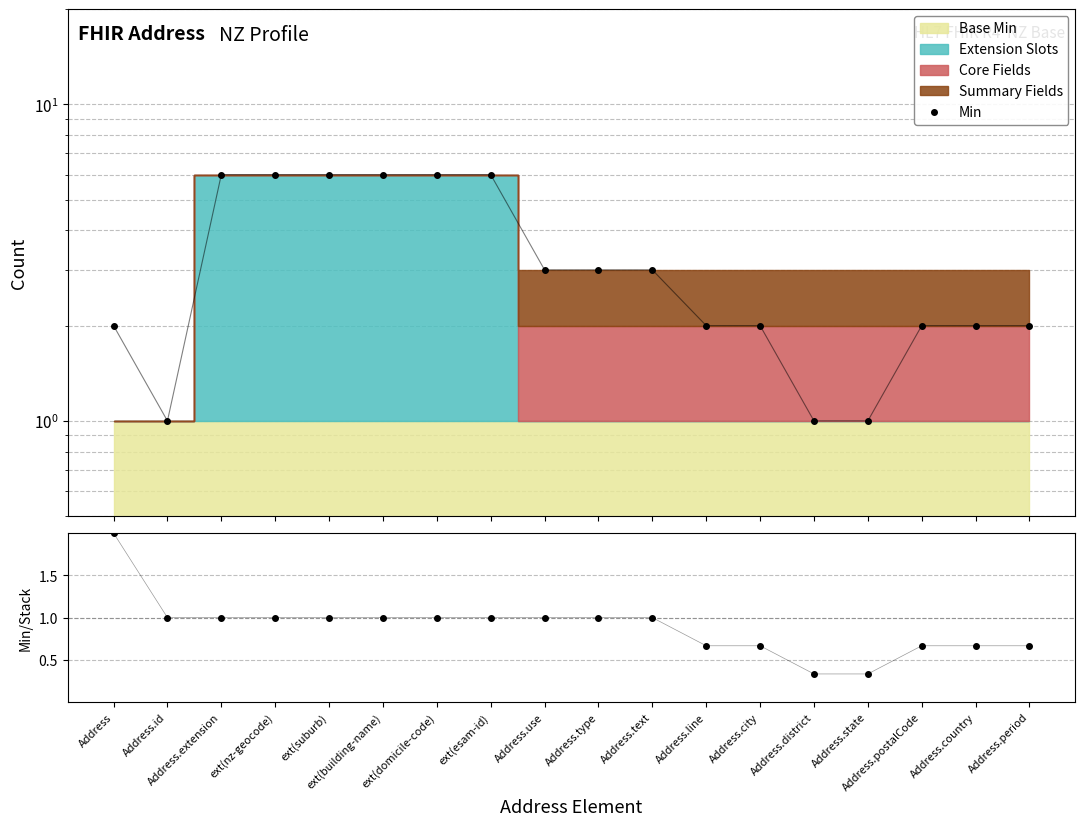

What is the value of the Min point at the 7th from the left?

6.0